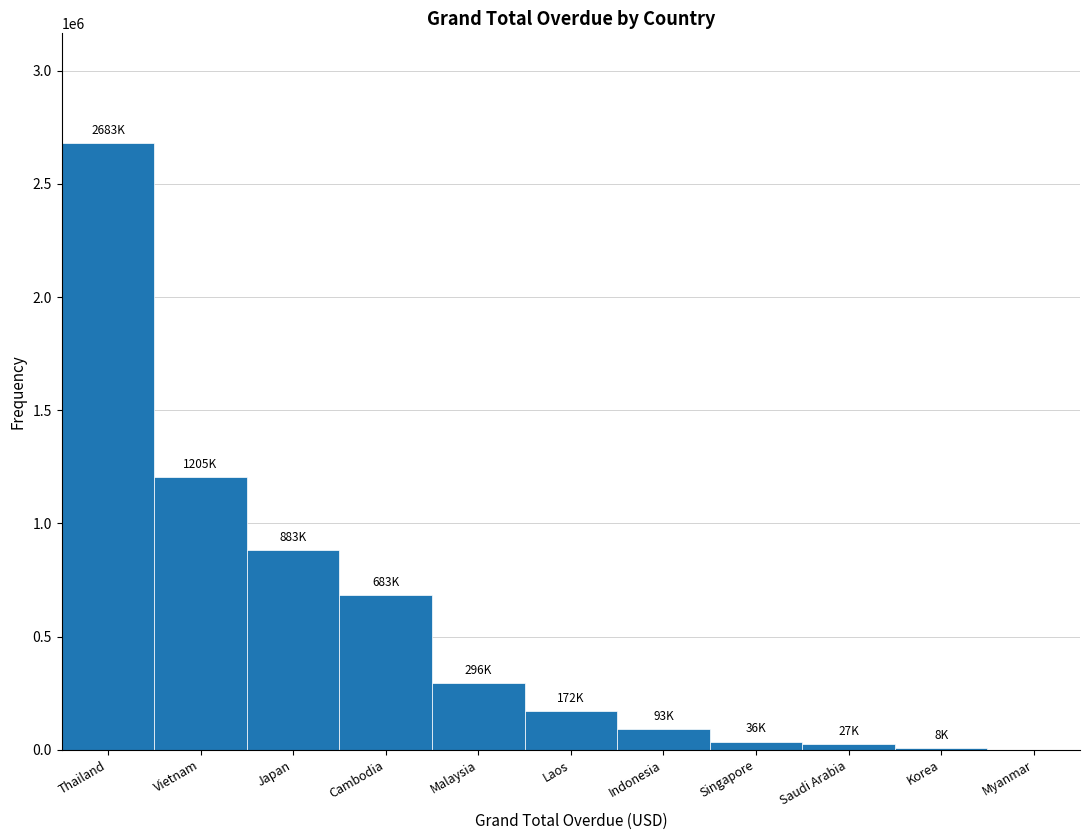

At which category does the chart reach its peak across all series?

Thailand